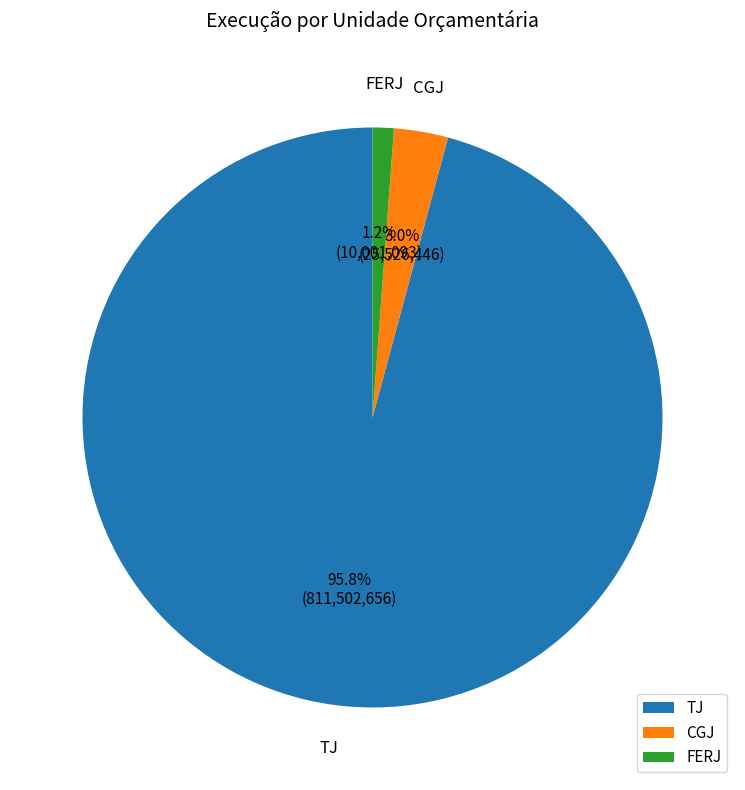

To the nearest percent, what is the difference between the TJ and CGJ slice percentages?

93%